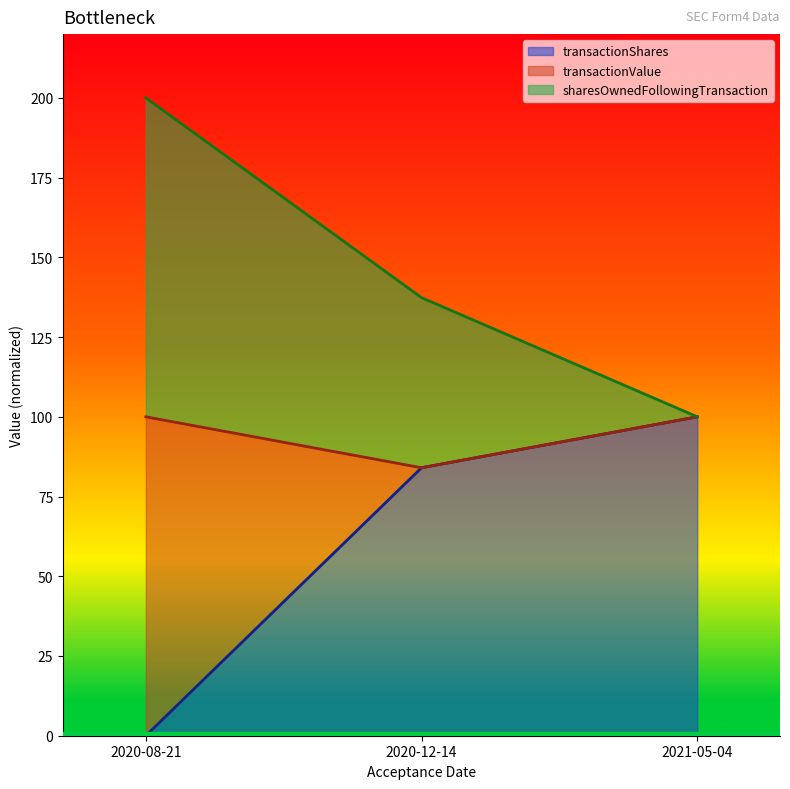

Read the transactionShares value at 2020-12-14.

84.0